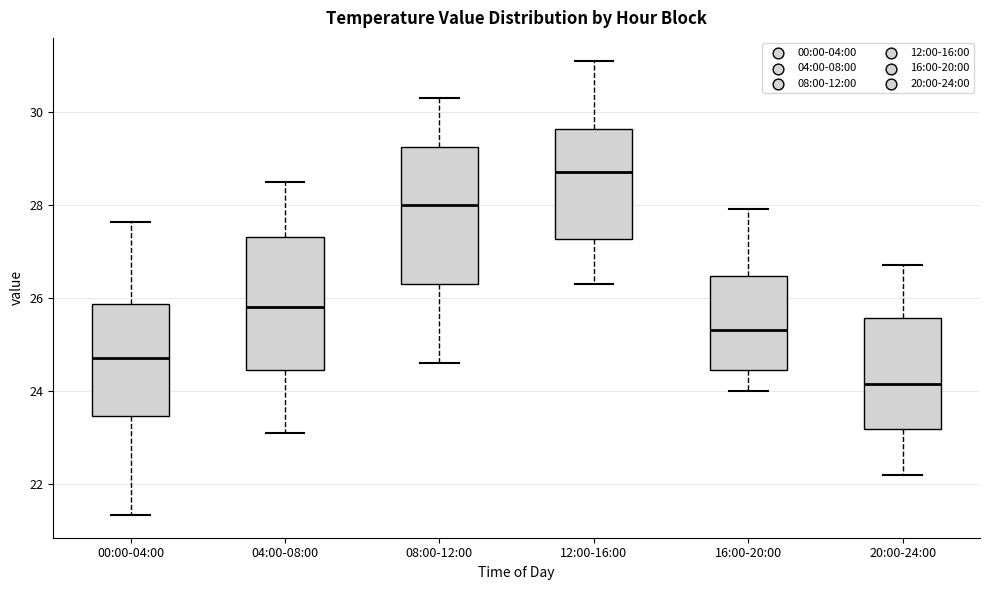

Reading left to right, read every box against the y-axis: the position of its median line, the range the box covers, and the ends of its whiskers. The values are not printed on the chart, so give them approximately, as read against the axis.

00:00-04:00: median 24.8, box 23.4 to 25.8, whiskers 21.4 to 27.6
04:00-08:00: median 25.8, box 24.4 to 27.4, whiskers 23.2 to 28.6
08:00-12:00: median 28.0, box 26.4 to 29.2, whiskers 24.6 to 30.4
12:00-16:00: median 28.8, box 27.2 to 29.6, whiskers 26.4 to 31.2
16:00-20:00: median 25.4, box 24.4 to 26.4, whiskers 24.0 to 28.0
20:00-24:00: median 24.2, box 23.2 to 25.6, whiskers 22.2 to 26.8